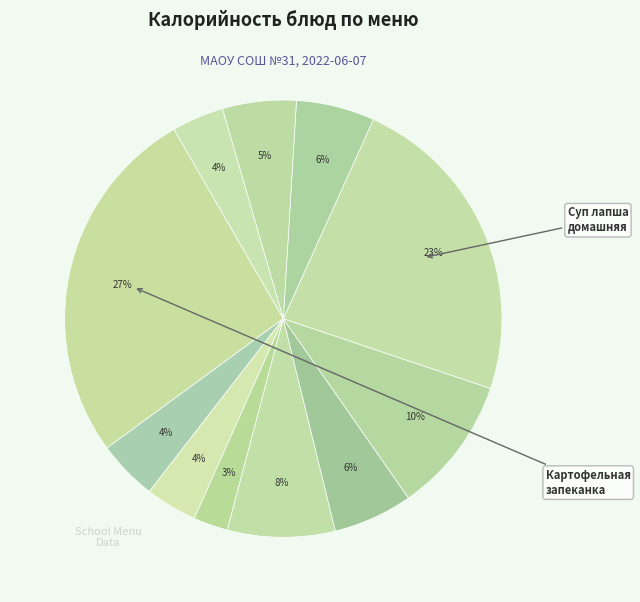

Count the number of slices in the pie.

11